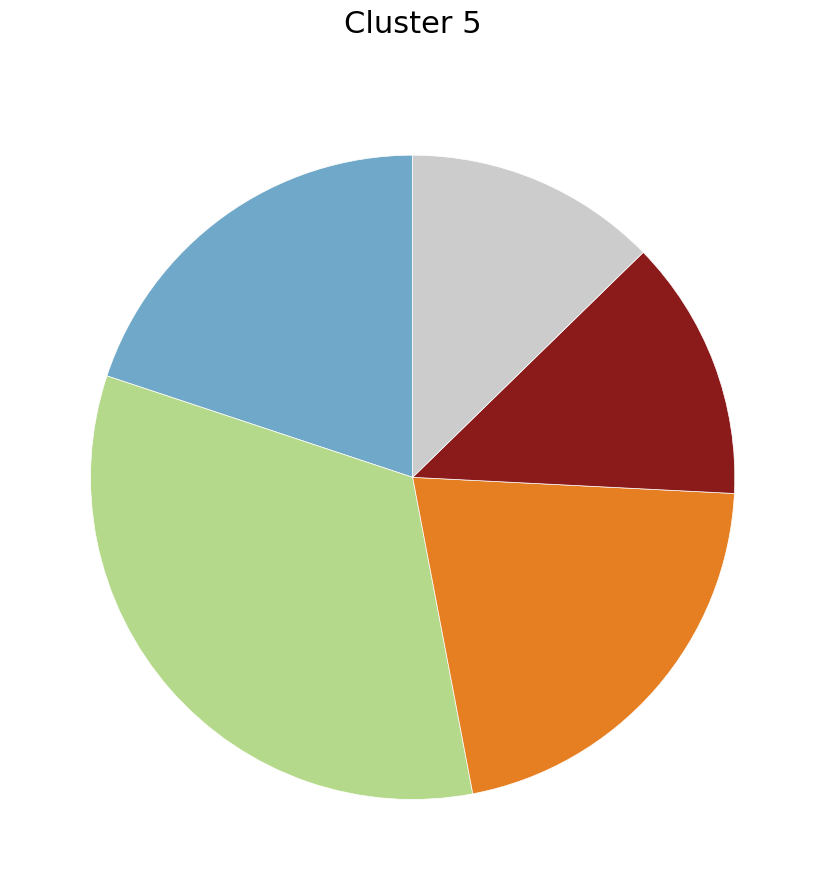

Does any single category account for the majority?

No